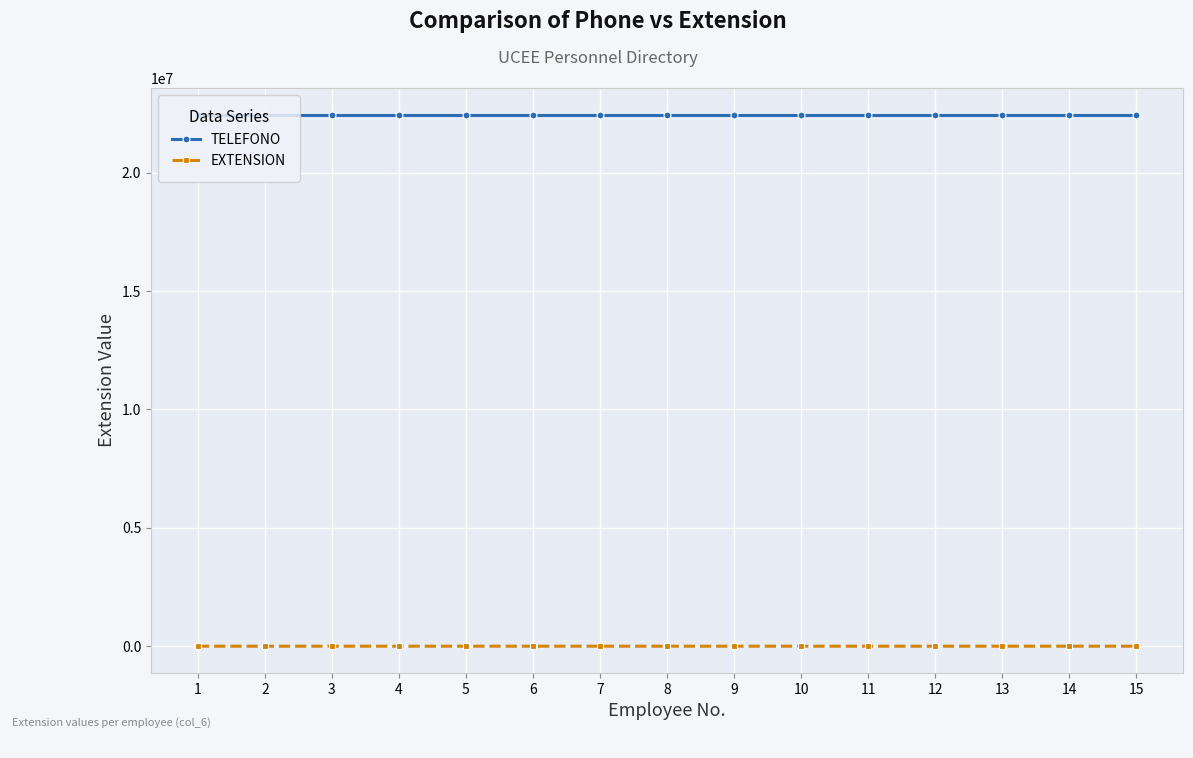

What is the value of the TELEFONO point at the 11th from the left?

22451212